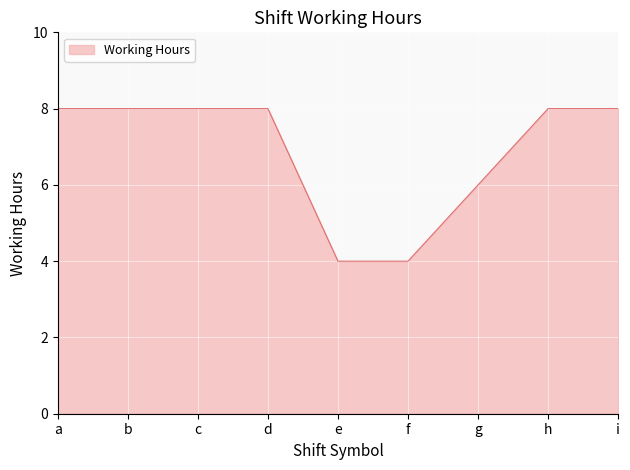

Between b and a, which is larger?

b